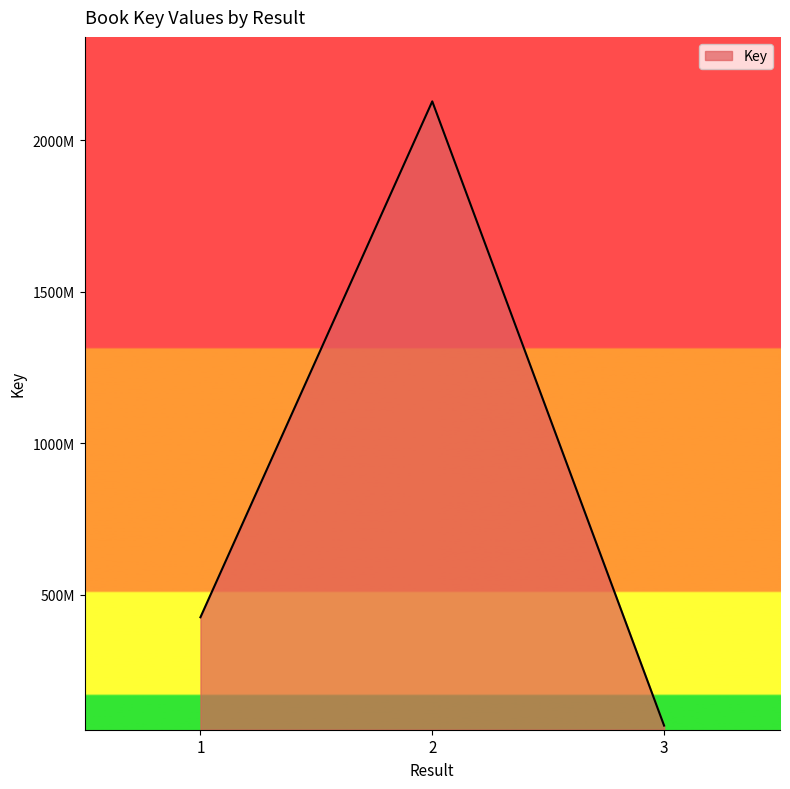

Does the chart have visible grid lines?

No